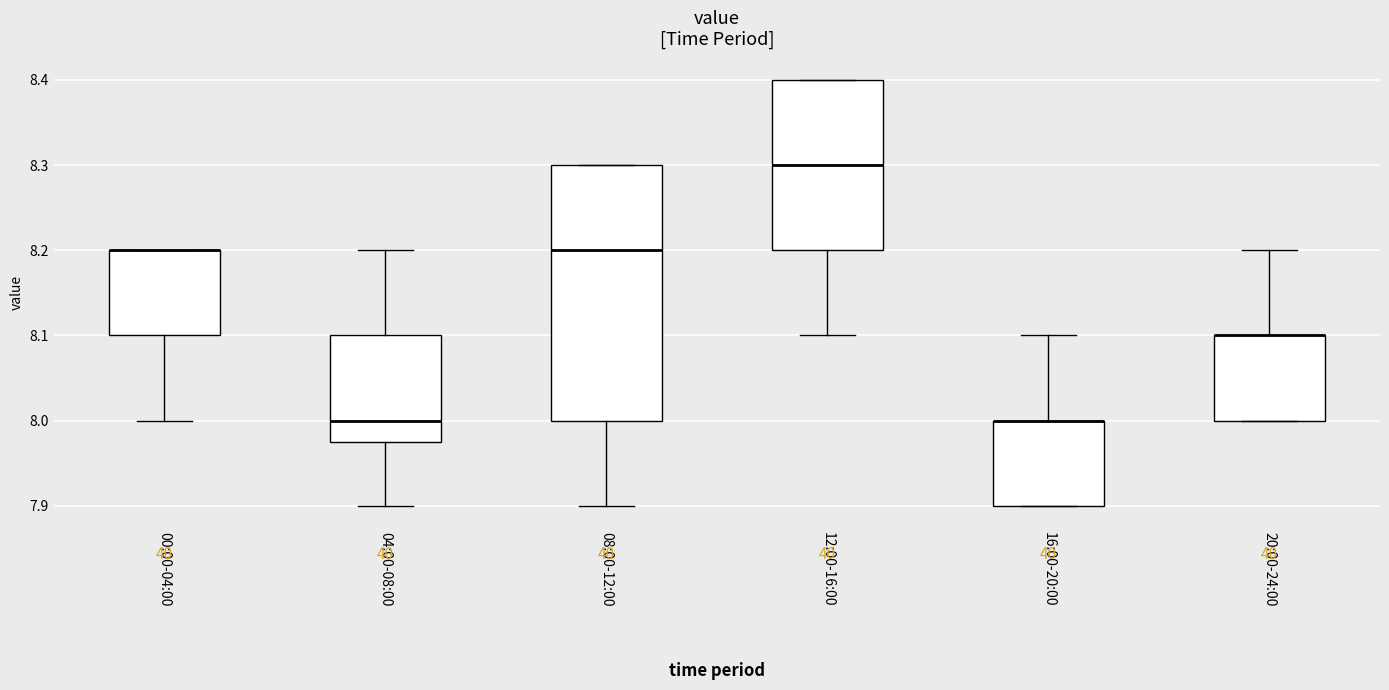

Reading left to right, read every box against the y-axis: the position of its median line, the range the box covers, and the ends of its whiskers. The values are not printed on the chart, so give them approximately, as read against the axis.

00:00-04:00: median 8.20 (drawn on the box's upper edge), box 8.10 to 8.20, whiskers 8.00 to 8.20
04:00-08:00: median 8.00, box 7.98 to 8.10, whiskers 7.90 to 8.20
08:00-12:00: median 8.20, box 8.00 to 8.30, whiskers 7.90 to 8.30
12:00-16:00: median 8.30, box 8.20 to 8.40, whiskers 8.10 to 8.40
16:00-20:00: median 8.00 (drawn on the box's upper edge), box 7.90 to 8.00, whiskers 7.90 to 8.10
20:00-24:00: median 8.10 (drawn on the box's upper edge), box 8.00 to 8.10, whiskers 8.00 to 8.20